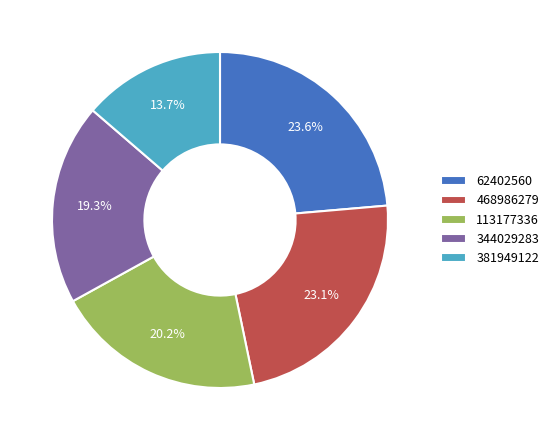

To the nearest percent, what portion does 62402560 represent?

24%